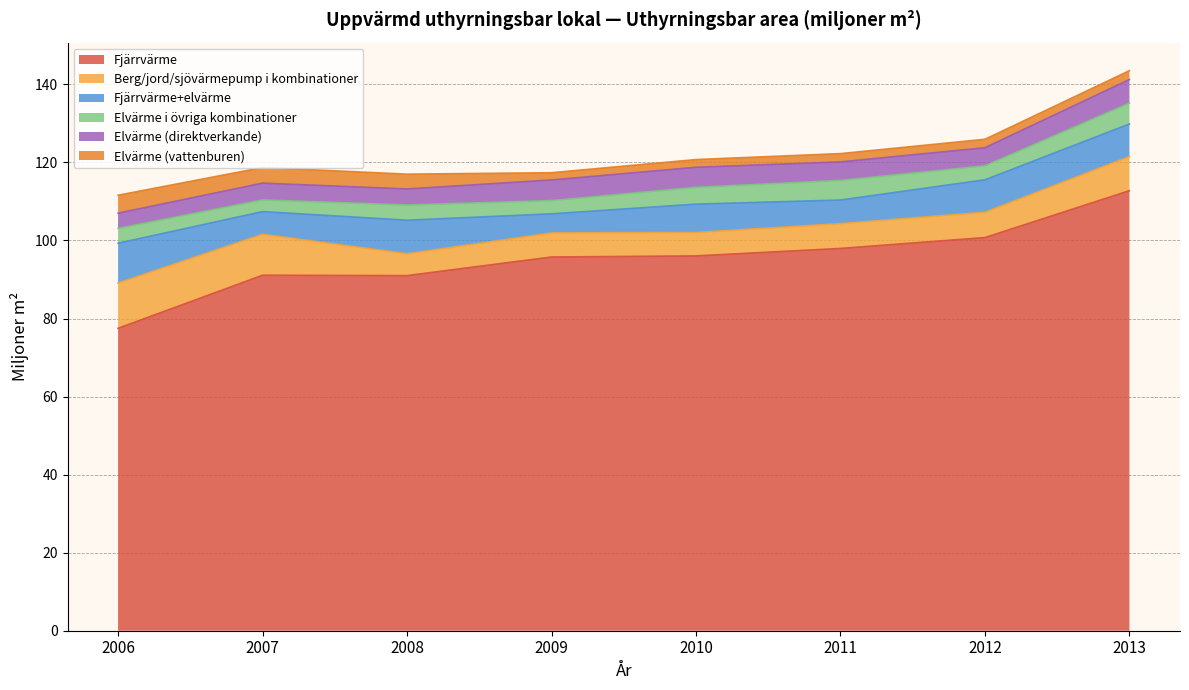

What is the difference between the maximum and minimum values in the Elvärme i övriga kombinationer series?

2.3